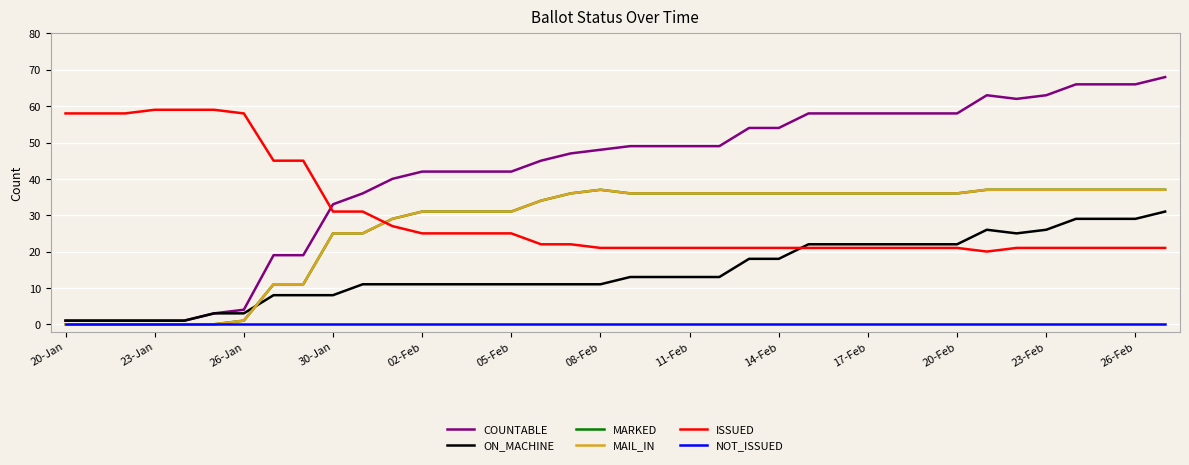

Does the chart have visible grid lines?

Yes